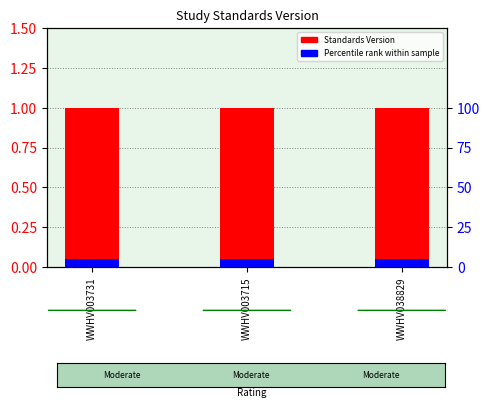

What value does the Percentile rank within sample series have at WWHV003731?

0.1